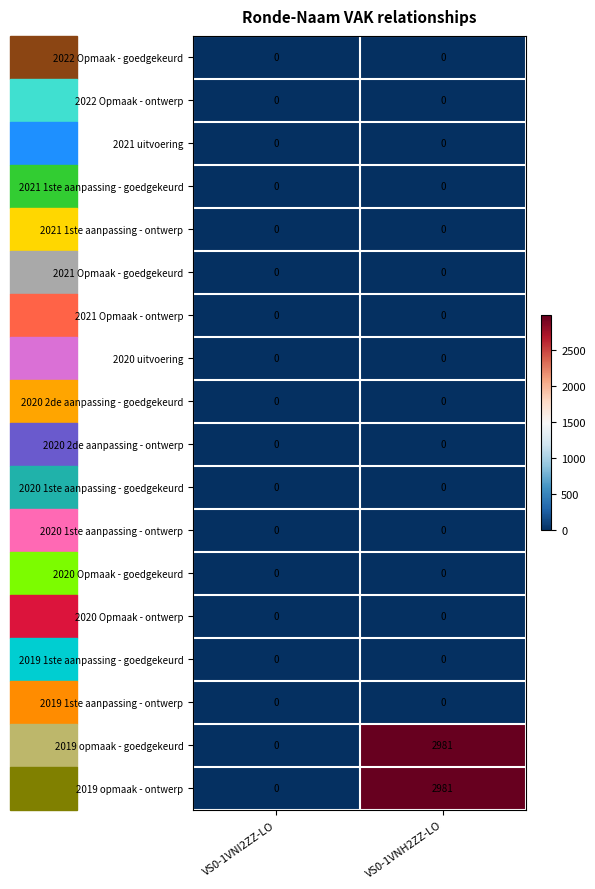

What is the maximum value shown in the chart?

2981